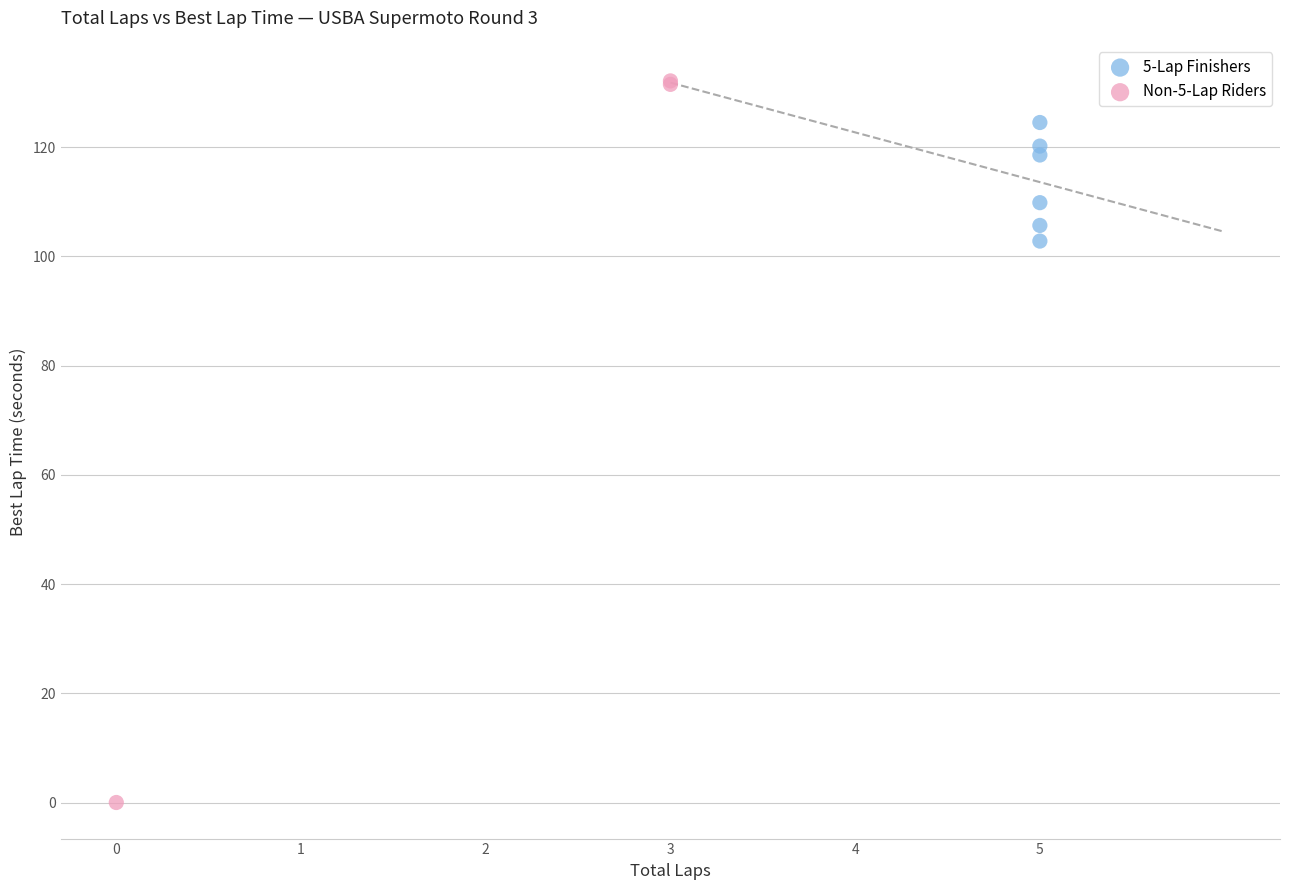

Which series has the largest Y range (max minus min)?

Non-5-Lap Riders